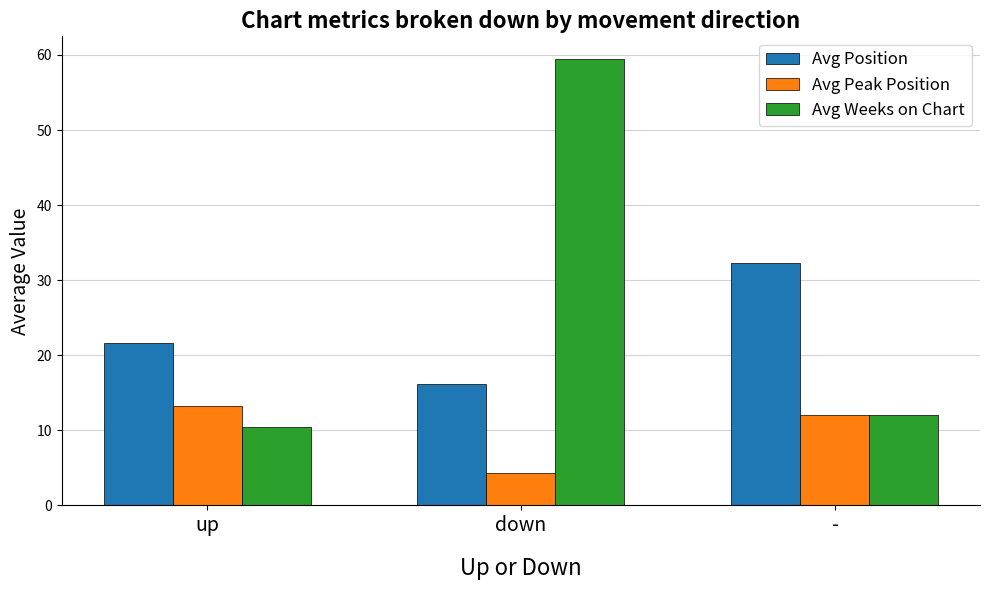

Rank the series at down from lowest to highest value.

Avg Peak Position, Avg Position, Avg Weeks on Chart